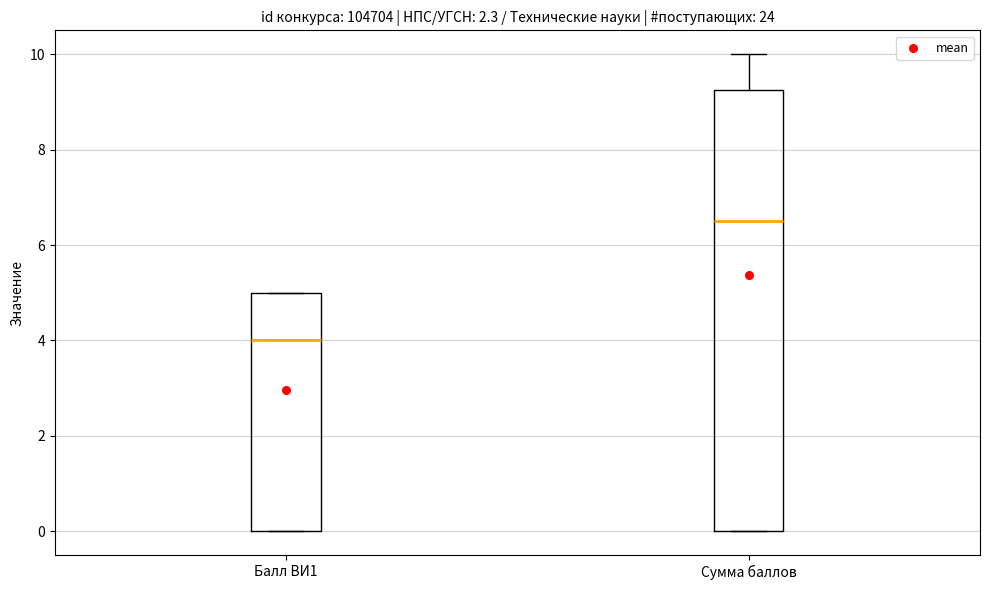

Where is the upper edge of the box for Балл ВИ1 on the y-axis? The values are not printed on the chart, so give them approximately, as read against the axis.

5.0